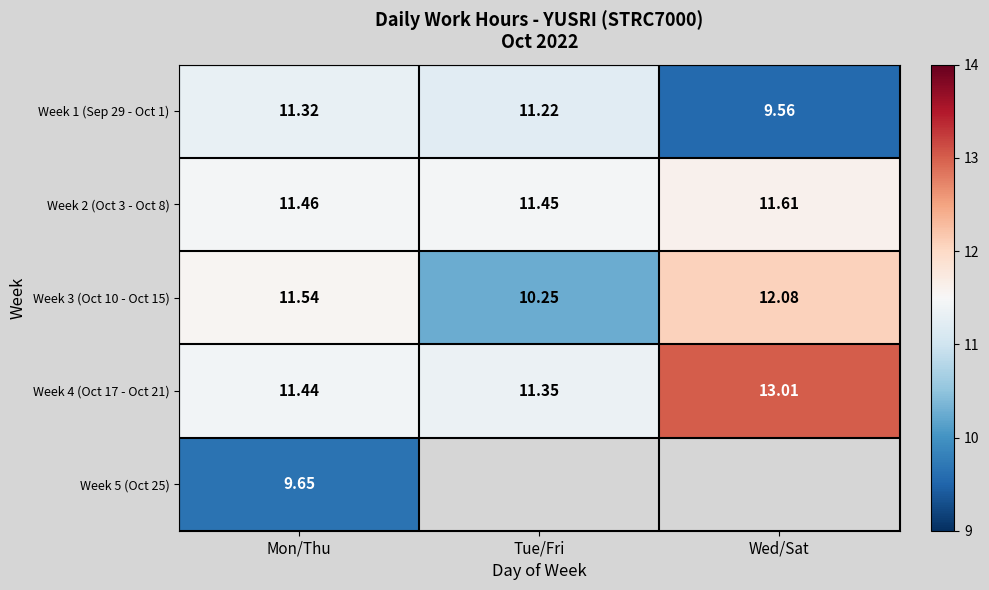

Which category has the highest value in the Week 4 (Oct 17 - Oct 21) series?

Wed/Sat